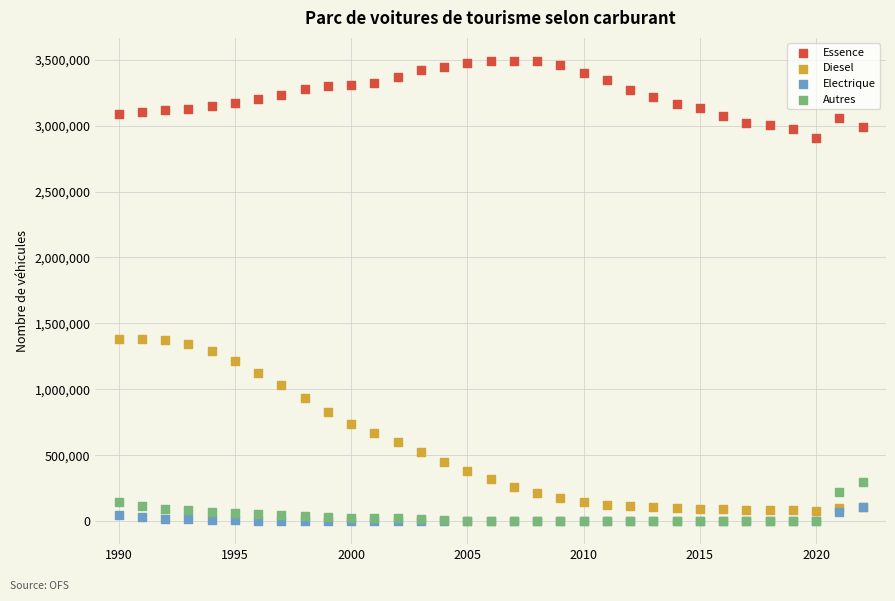

Which series has the widest spread of Y values?

Diesel